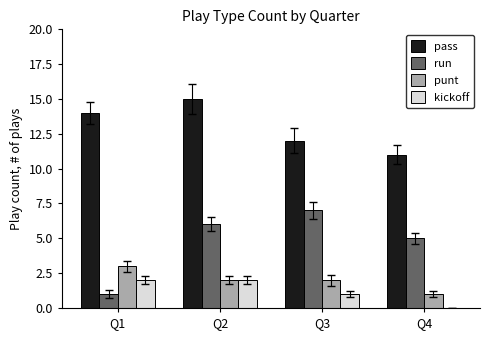

Are the bars horizontal?

No